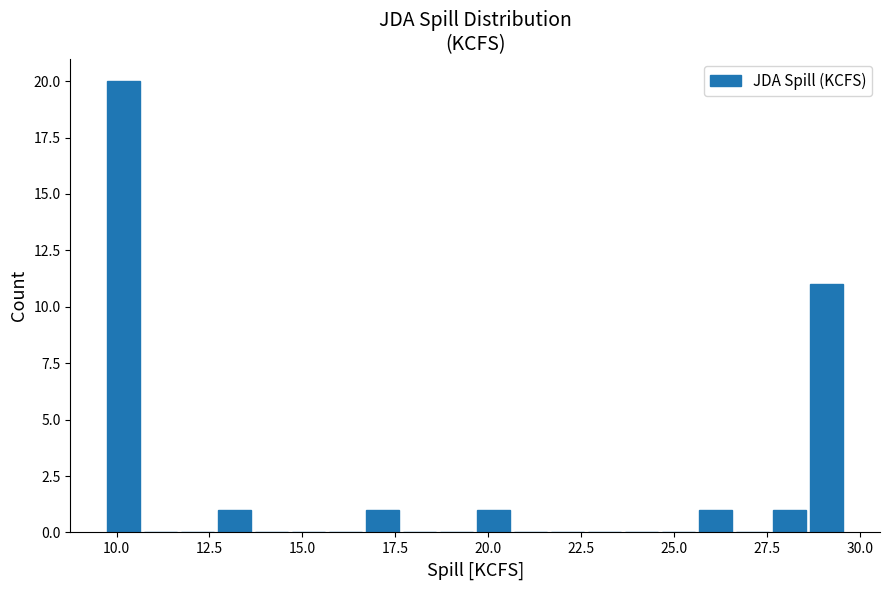

Read against the x-axis, roughly where is the centre of the tallest bar?

10.0